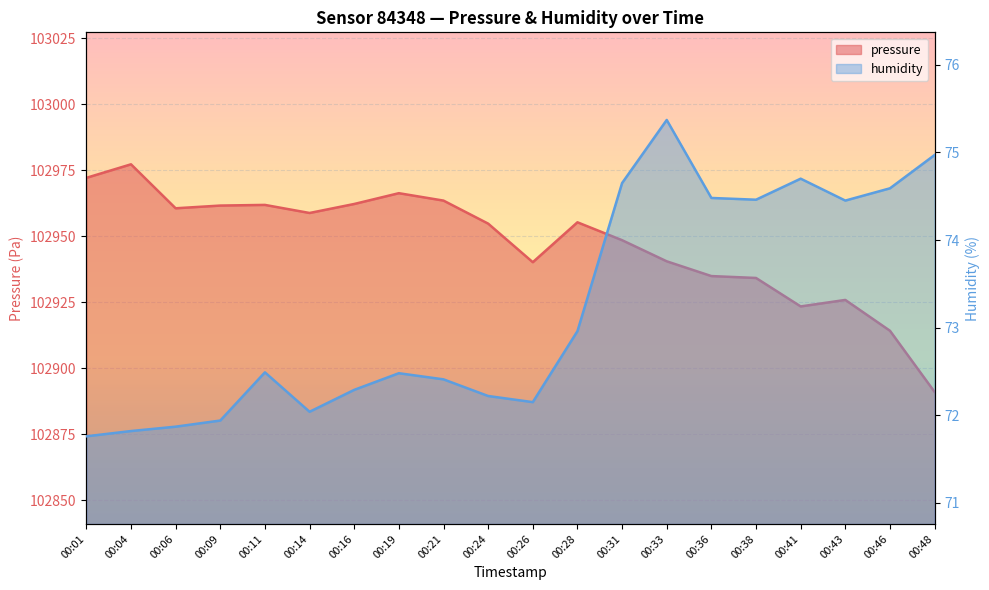

Rank the series at 00:21 from highest to lowest value.

pressure, humidity